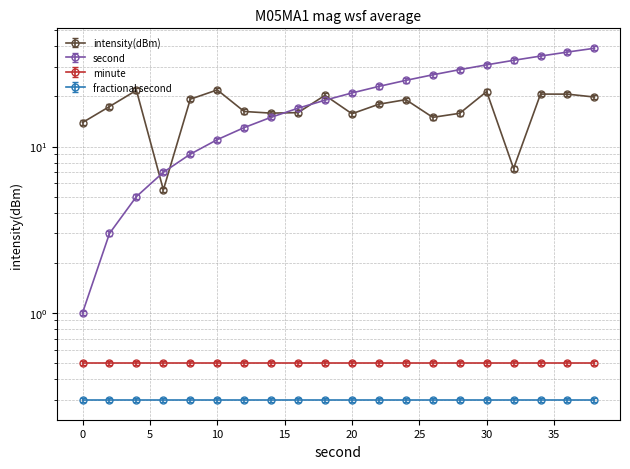

Reading left to right, extract all data points from this chart.

intensity(dBm): 0=13.9	2=17.4	4=21.8	6=5.5	8=19.3	10=21.9	12=16.2	14=15.9	16=16.0	18=20.3	20=15.7	22=18.0	24=19.1	26=15.0	28=15.8	30=21.4	32=7.4	34=20.7	36=20.7	38=19.8
second: 0=1.0	2=2.9	4=4.8	6=6.8	8=8.7	10=10.7	12=12.6	14=14.6	16=16.5	18=18.4	20=20.4	22=22.3	24=24.2	26=26.2	28=28.1	30=30.1	32=32.0	34=34.0	36=35.9	38=37.8